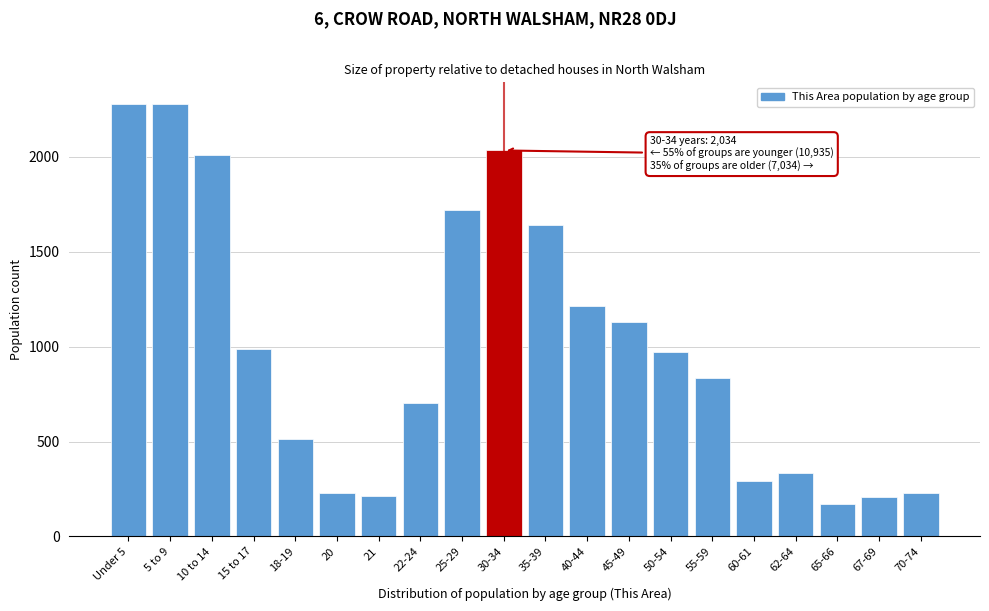

What is the change in value from 25-29 to 45-49?

-589